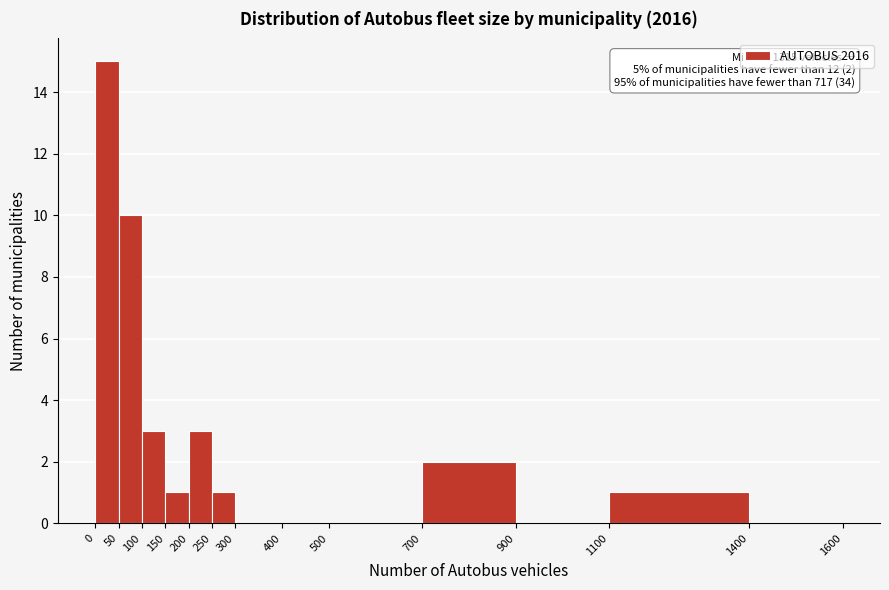

Which range on the x-axis has the tallest bar?

0 to 50